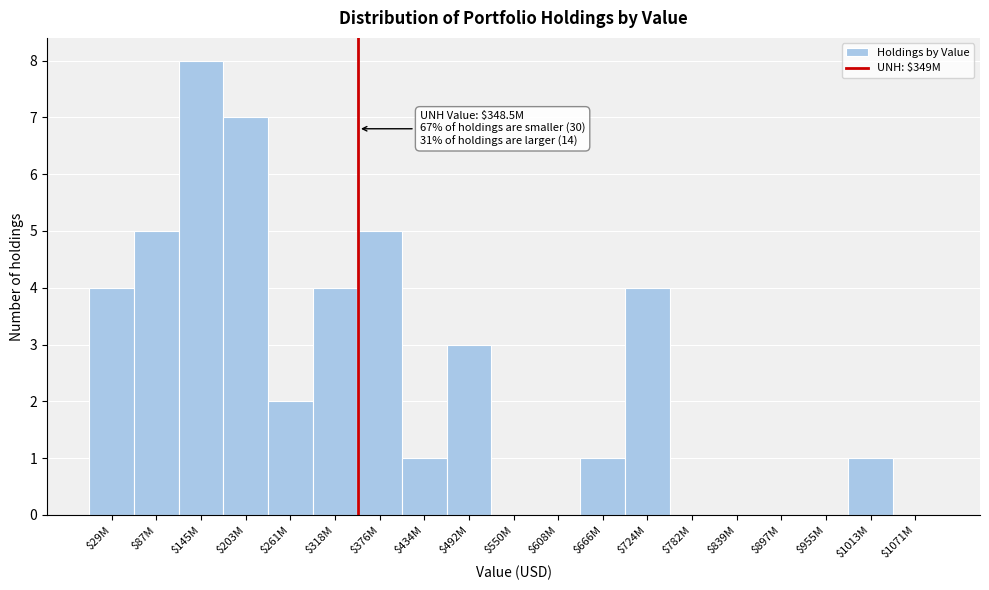

What is the sum of all values?

45